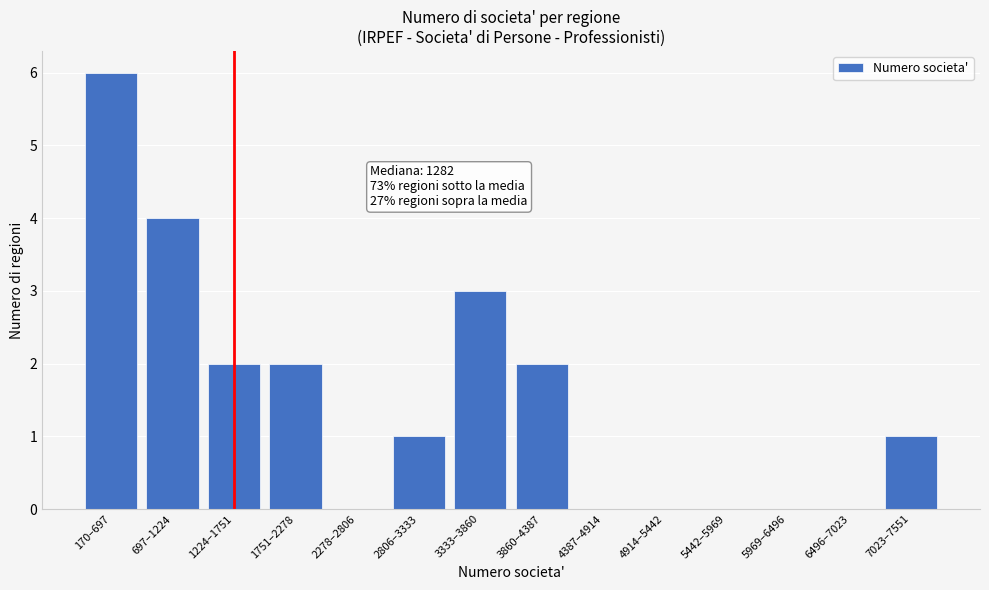

Reading left to right, list all the values displayed in this chart.

170–697=6	697–1224=4	1224–1751=2	1751–2278=2	2278–2806=0	2806–3333=1	3333–3860=3	3860–4387=2	4387–4914=0	4914–5442=0	5442–5969=0	5969–6496=0	6496–7023=0	7023–7551=1